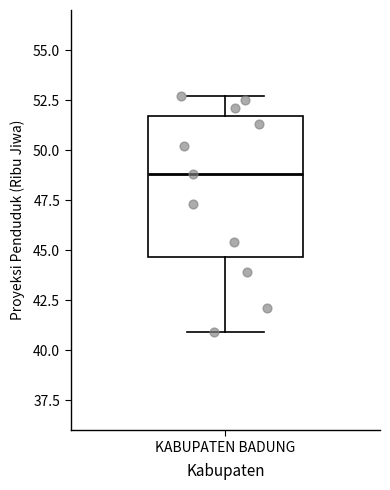

Transcribe this box plot: give where the median line is, the range the box spans, and where the two whiskers end, as read against the y-axis. The values are not printed on the chart, so give them approximately, as read against the axis.

median 49.0, box 44.5 to 51.5, whiskers 41.0 to 52.5